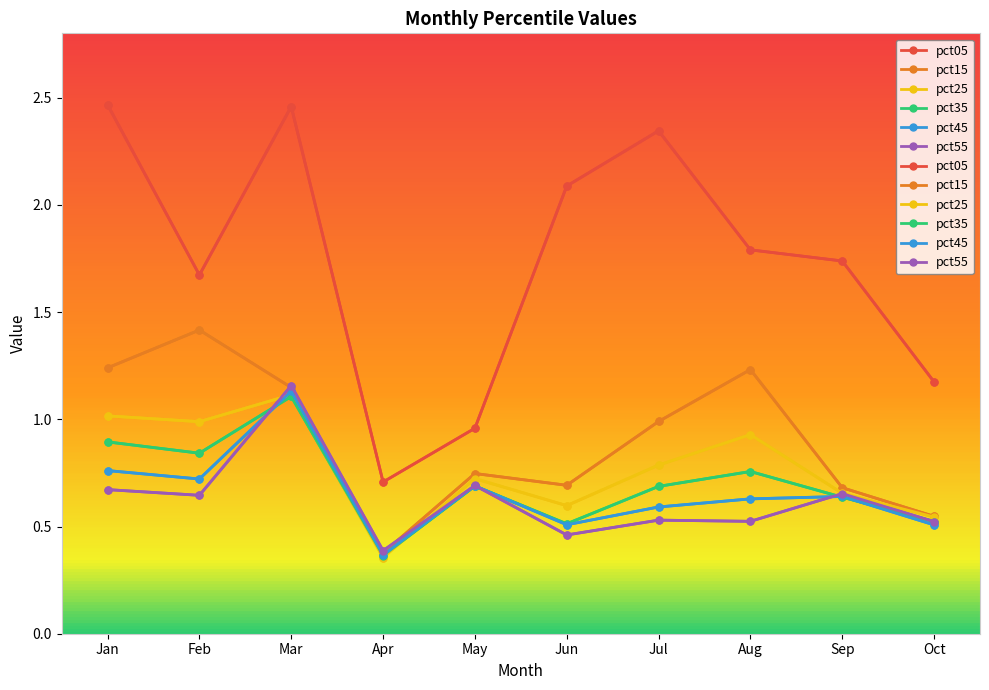

The value of pct45 at Aug is 1.0. True or false?

False